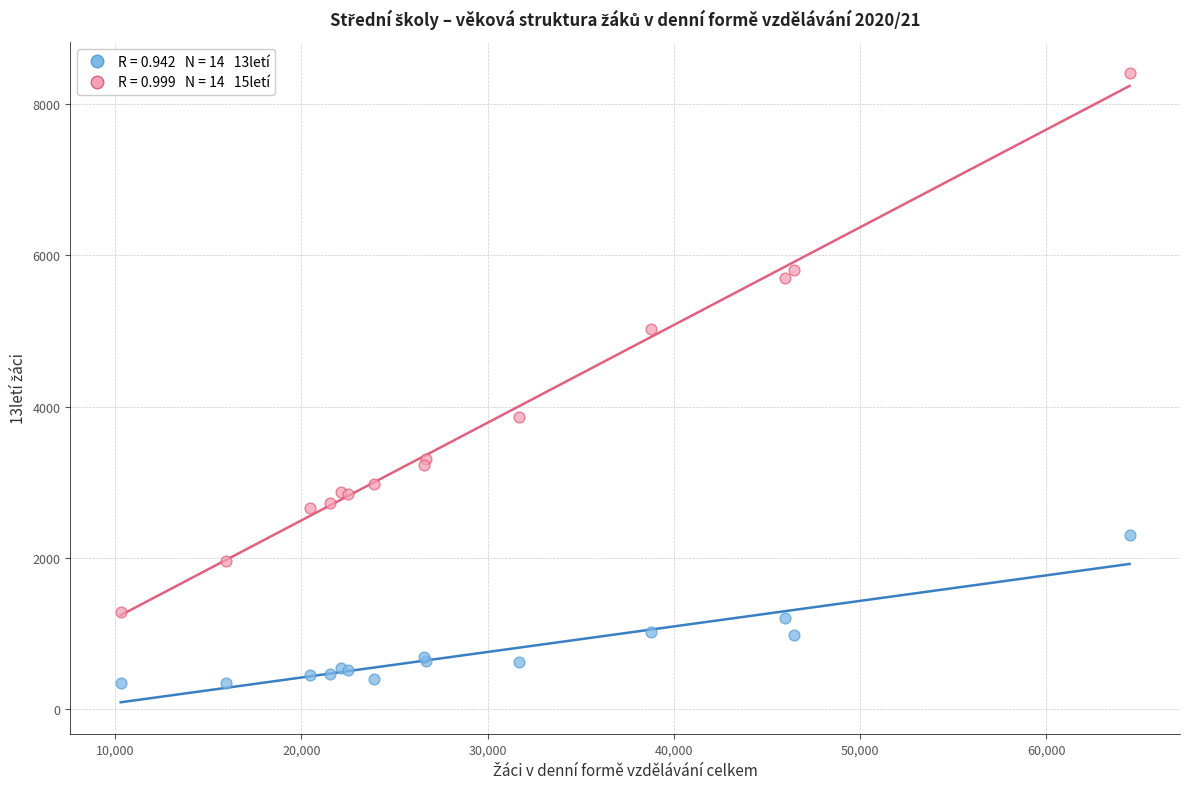

Across all series, what Y value is closest to 4374?

3866